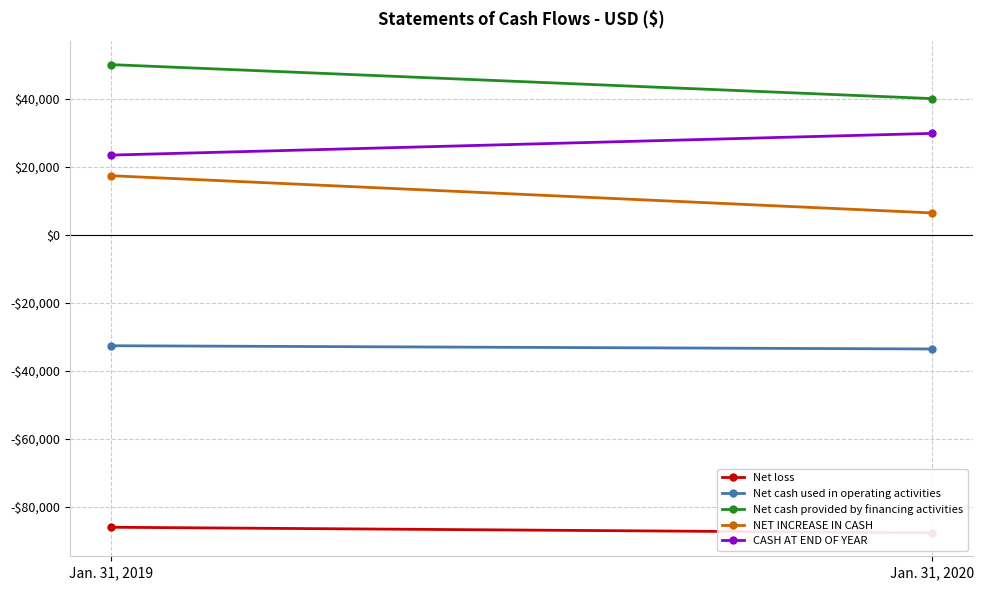

True or false: Net cash used in operating activities has a value of -56281 at Jan. 31, 2020.

False